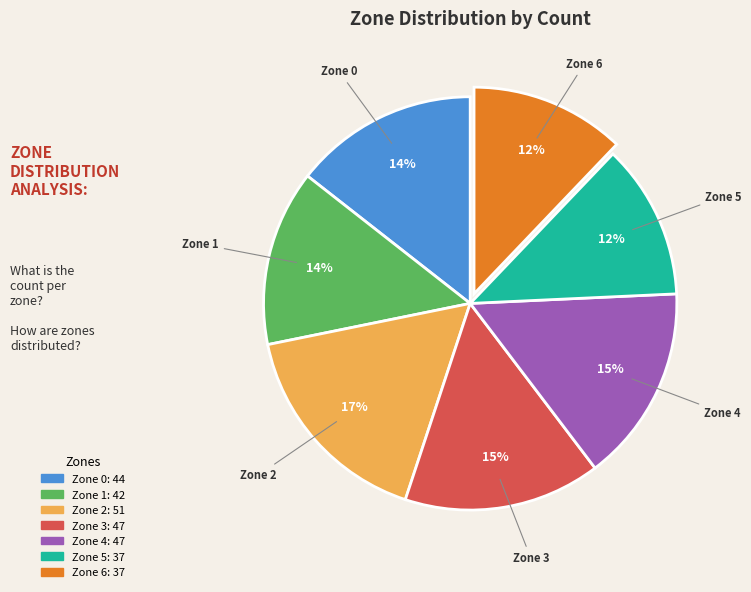

Is the sum of Zone 2 and Zone 3 greater than half?

No